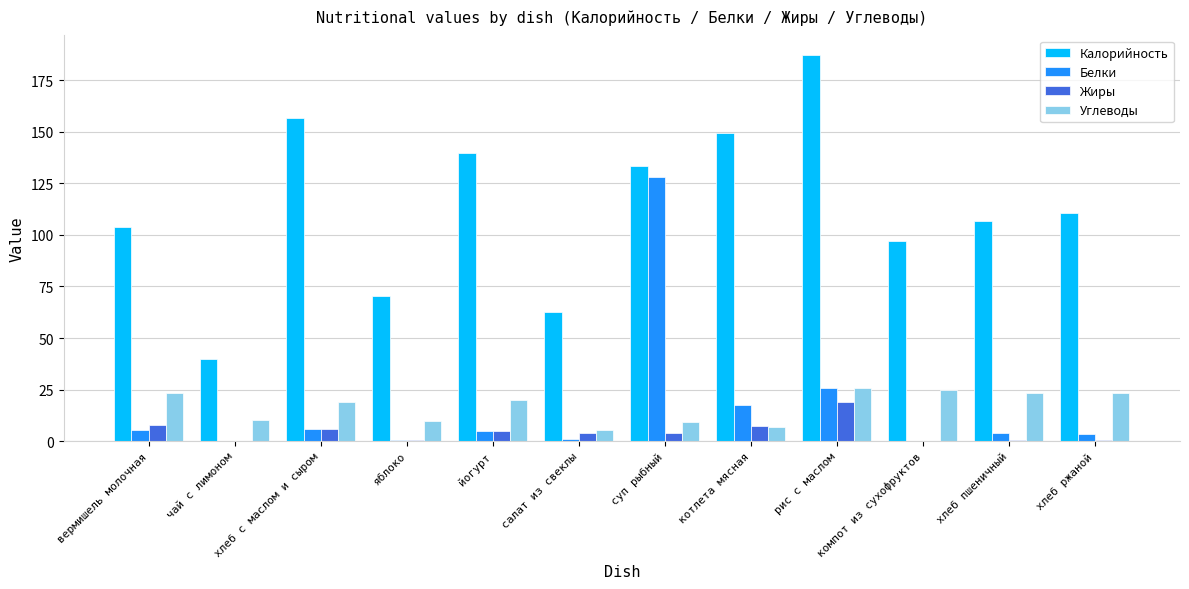

The Калорийность series shows 57.7 at котлета мясная. True or false?

False